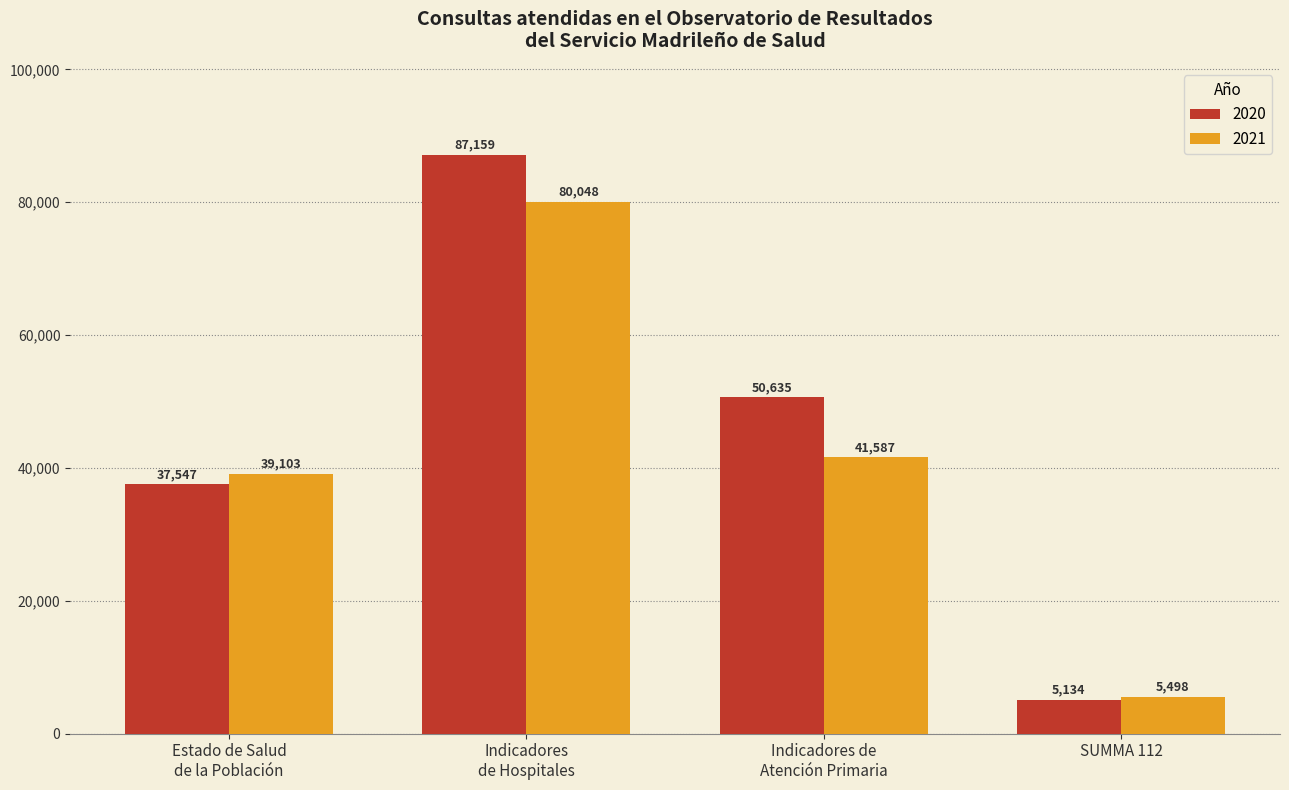

What is the difference between the maximum and minimum values in the 2020 series?

82025